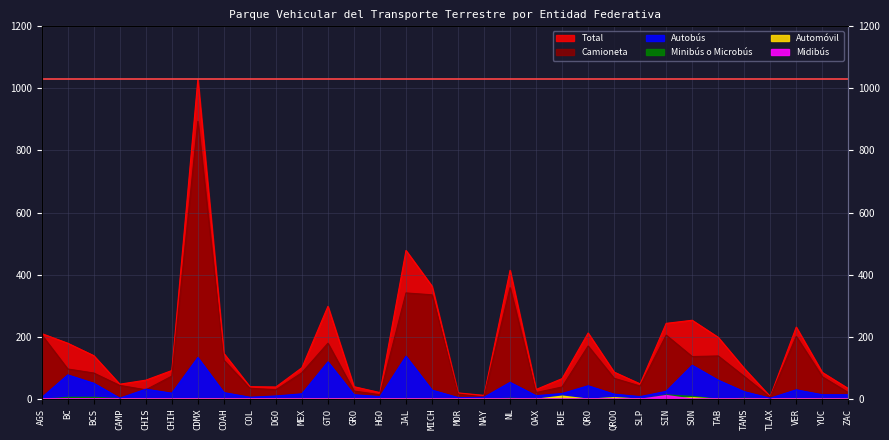

Where is the first local maximum for Camioneta?

CDMX